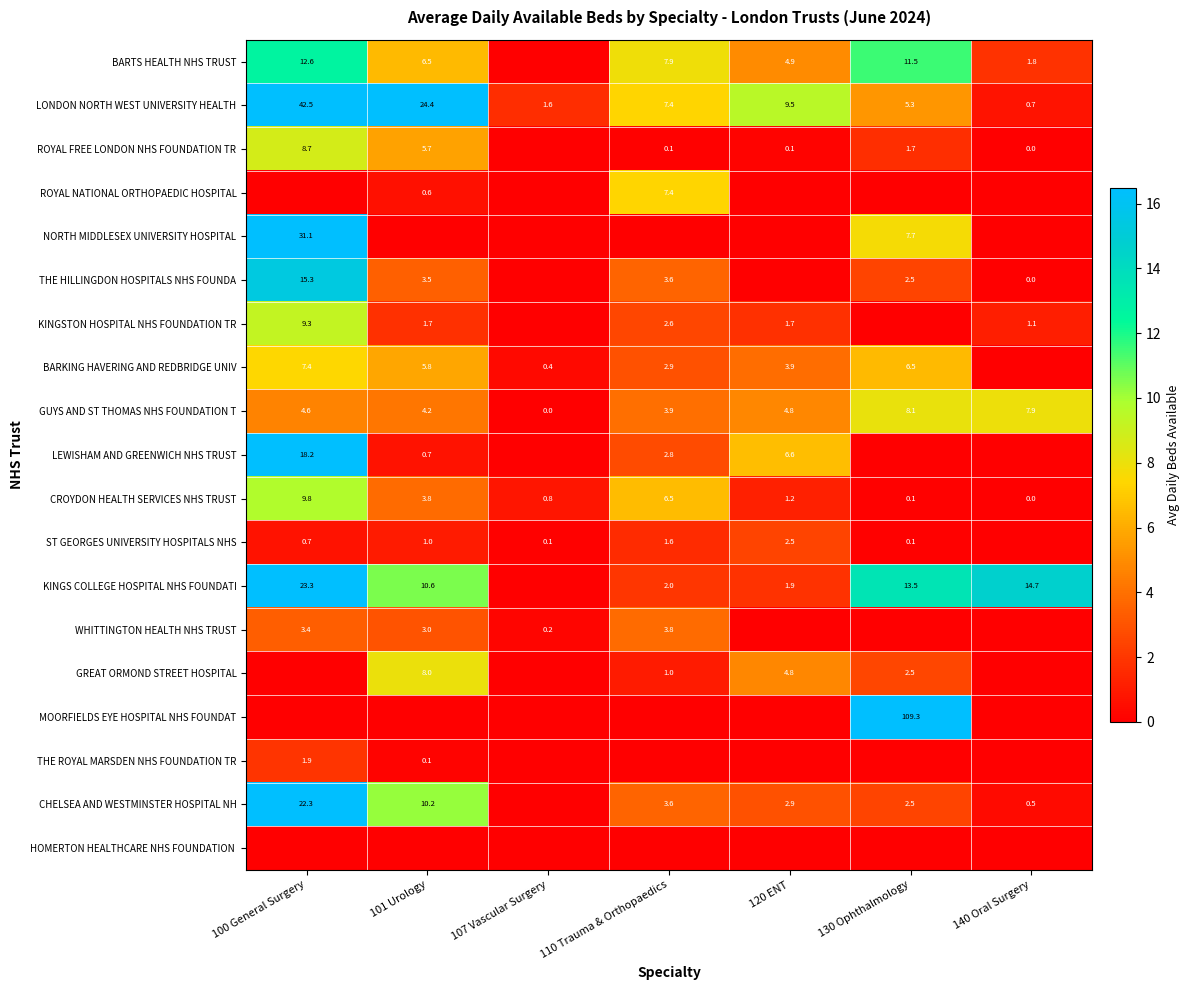

Between 107 Vascular Surgery and 140 Oral Surgery, which is larger?

140 Oral Surgery